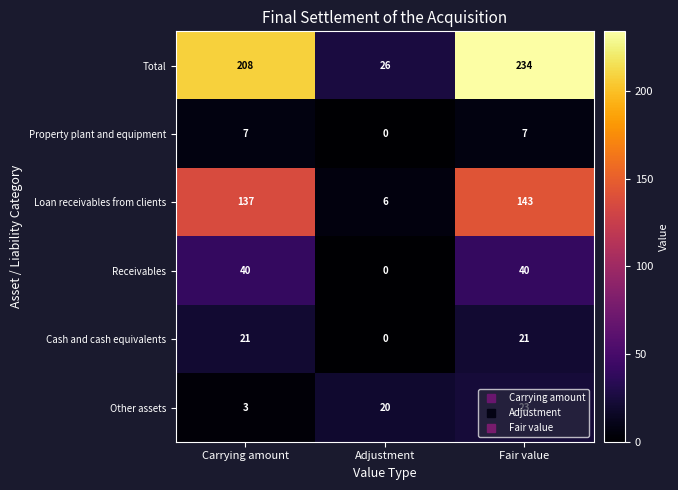

Which category has the highest value across all series?

Fair value